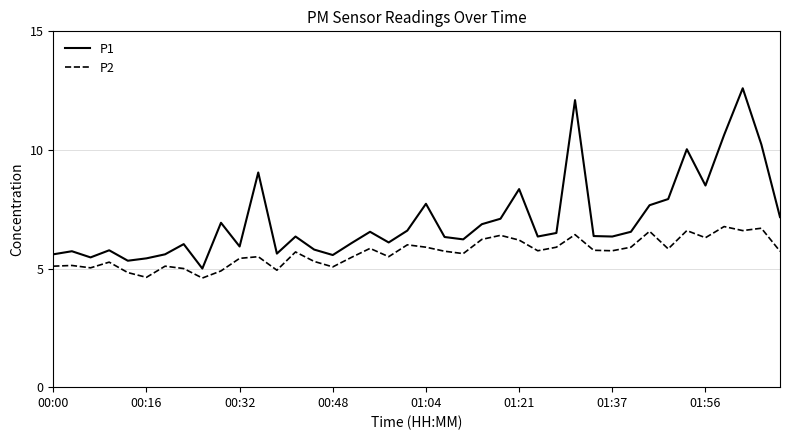

True or false: P1 and P2 intersect in this chart.

False